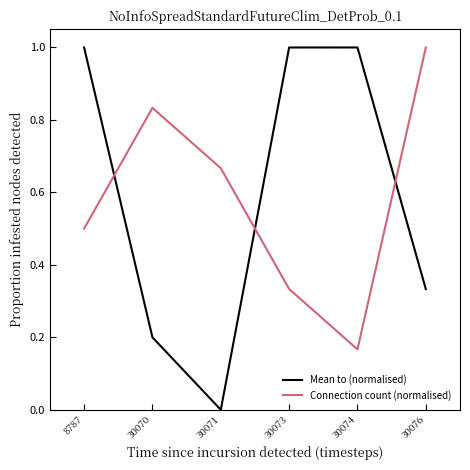

At which label does Mean to (normalised) reach its minimum?

30071